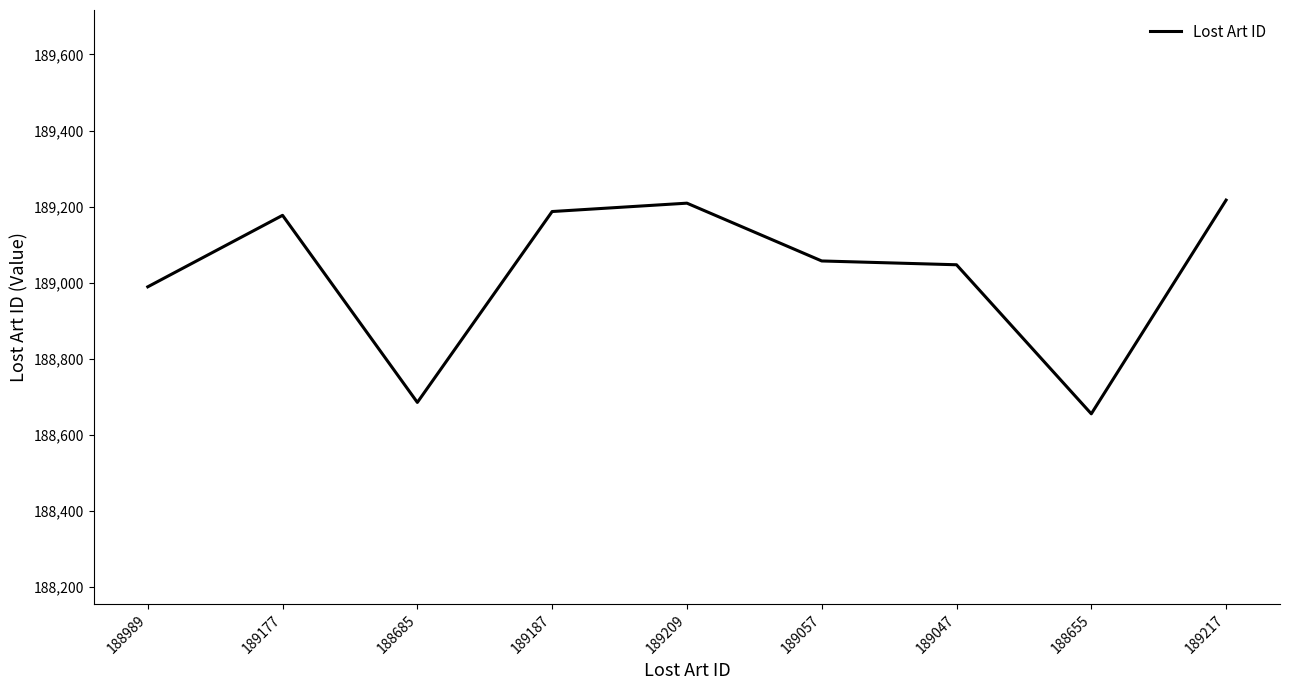

True or false: the data shows 189209 at 189209.

True